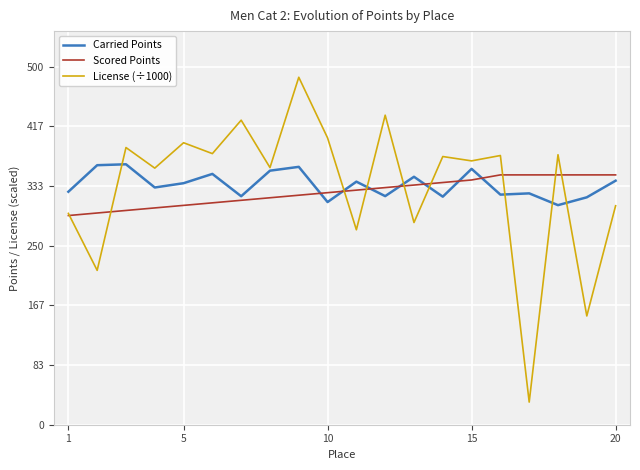

What is the smallest value displayed?

31.6